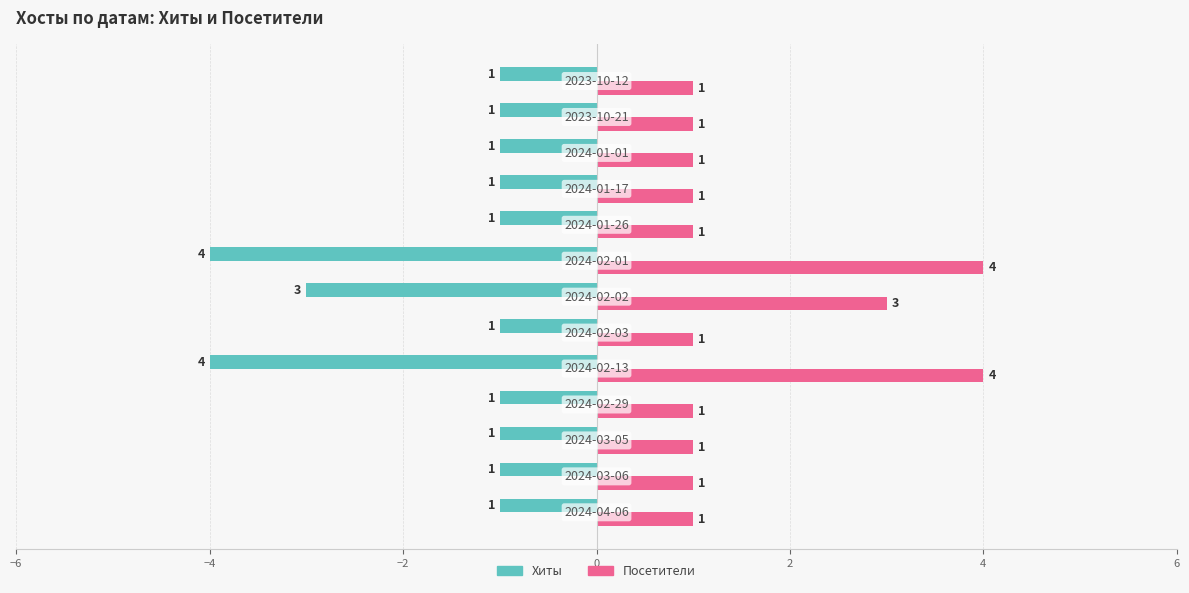

What is the maximum value for Посетители?

4